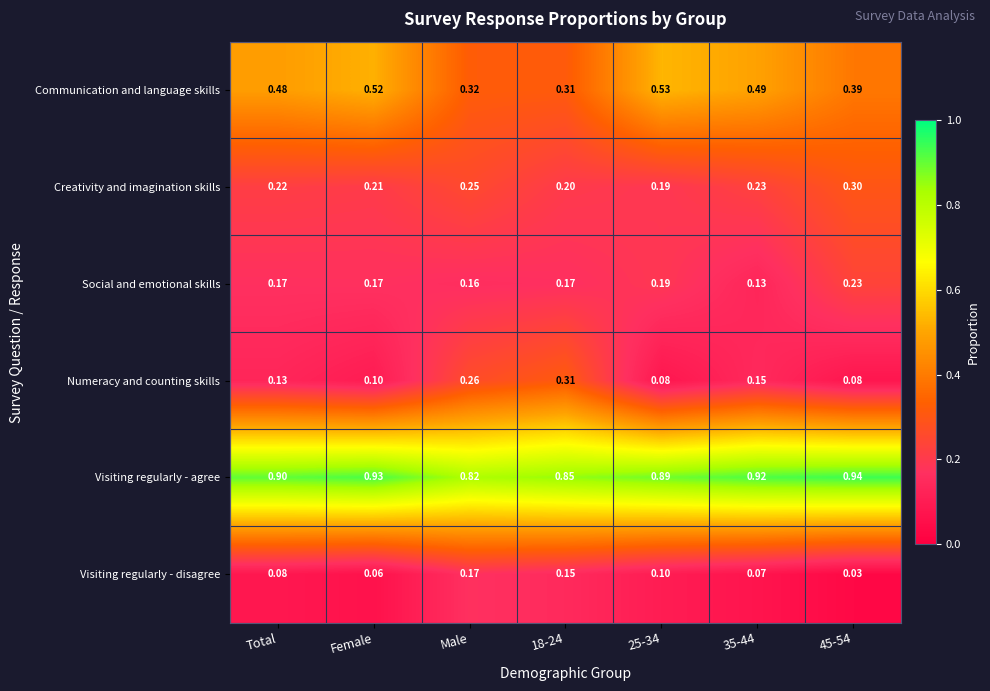

Between Female and Male, which series saw the biggest shift?

Communication and language skills